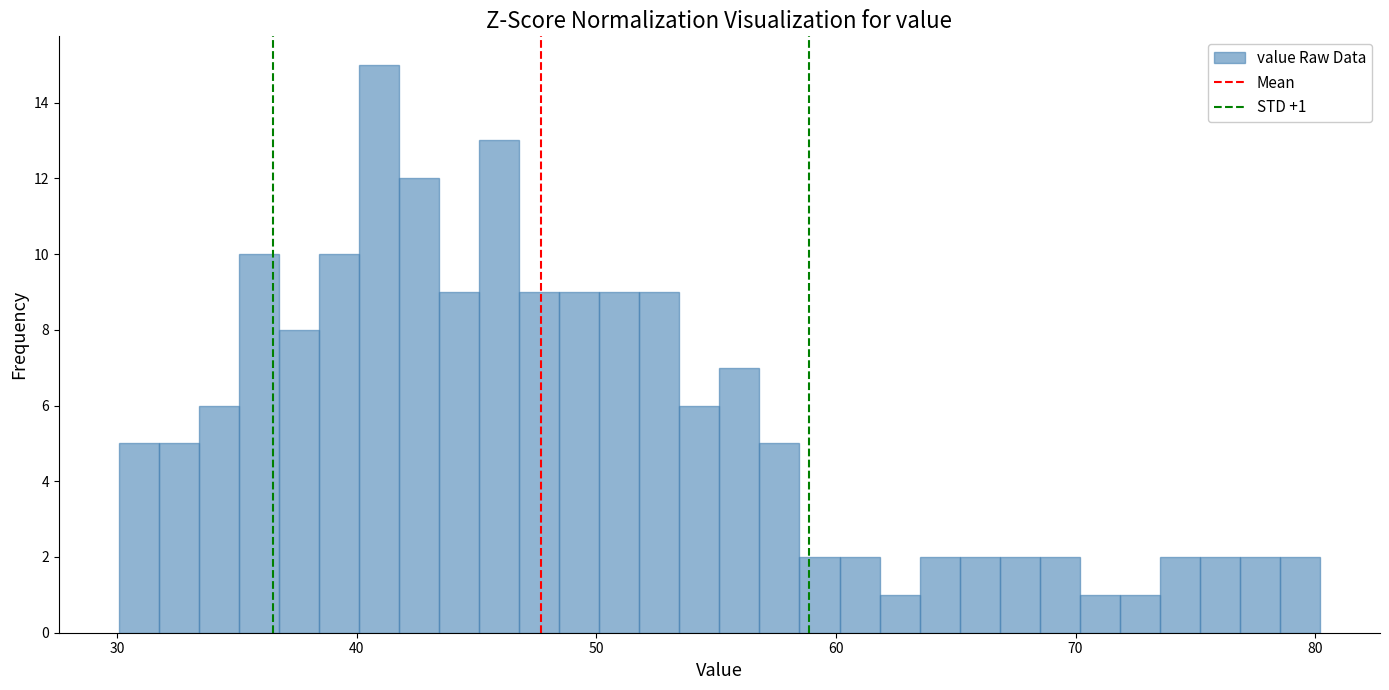

Read against the x-axis, roughly where is the centre of the tallest bar?

41